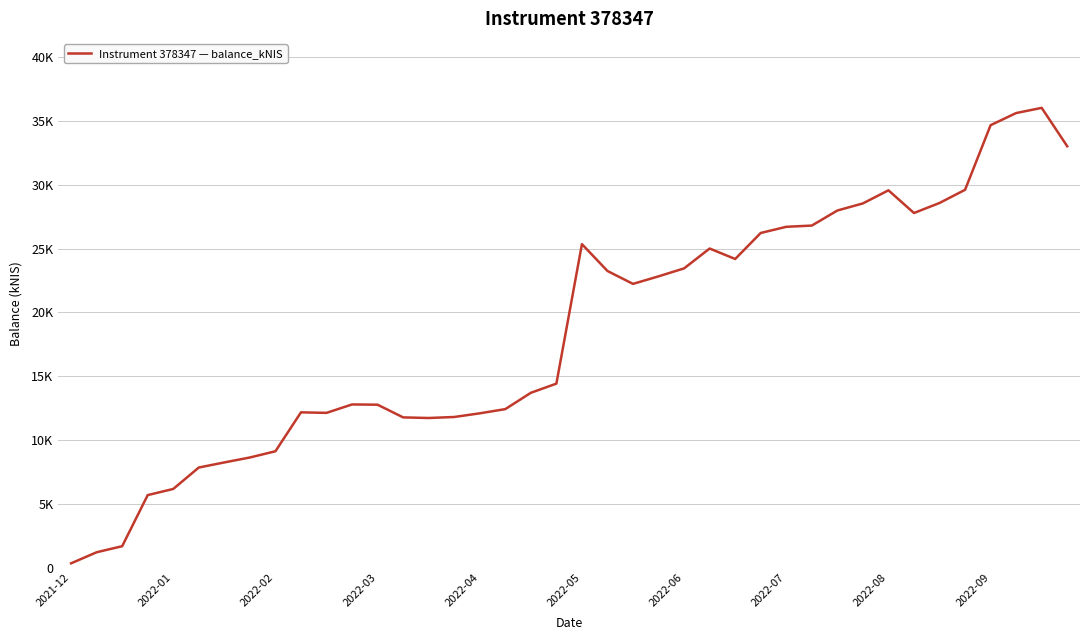

Does the chart display data point markers on the line(s)?

No